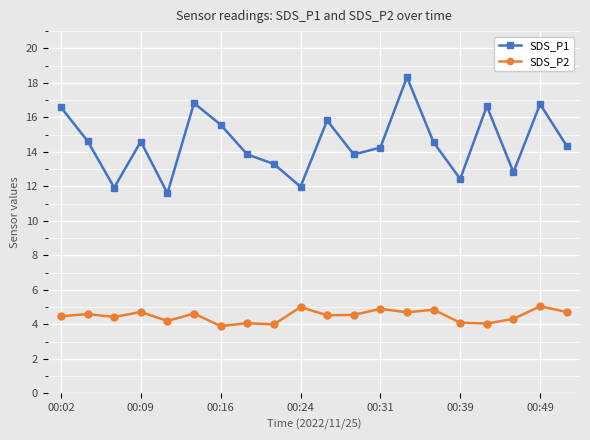

What is the minimum value shown in the chart?

3.9